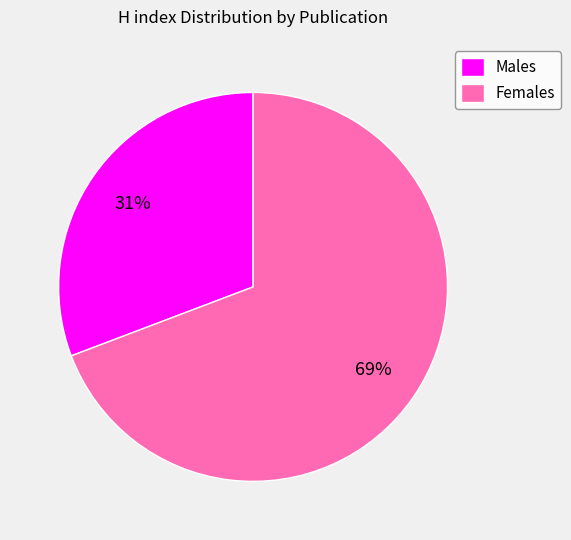

Count the number of slices in the pie.

2